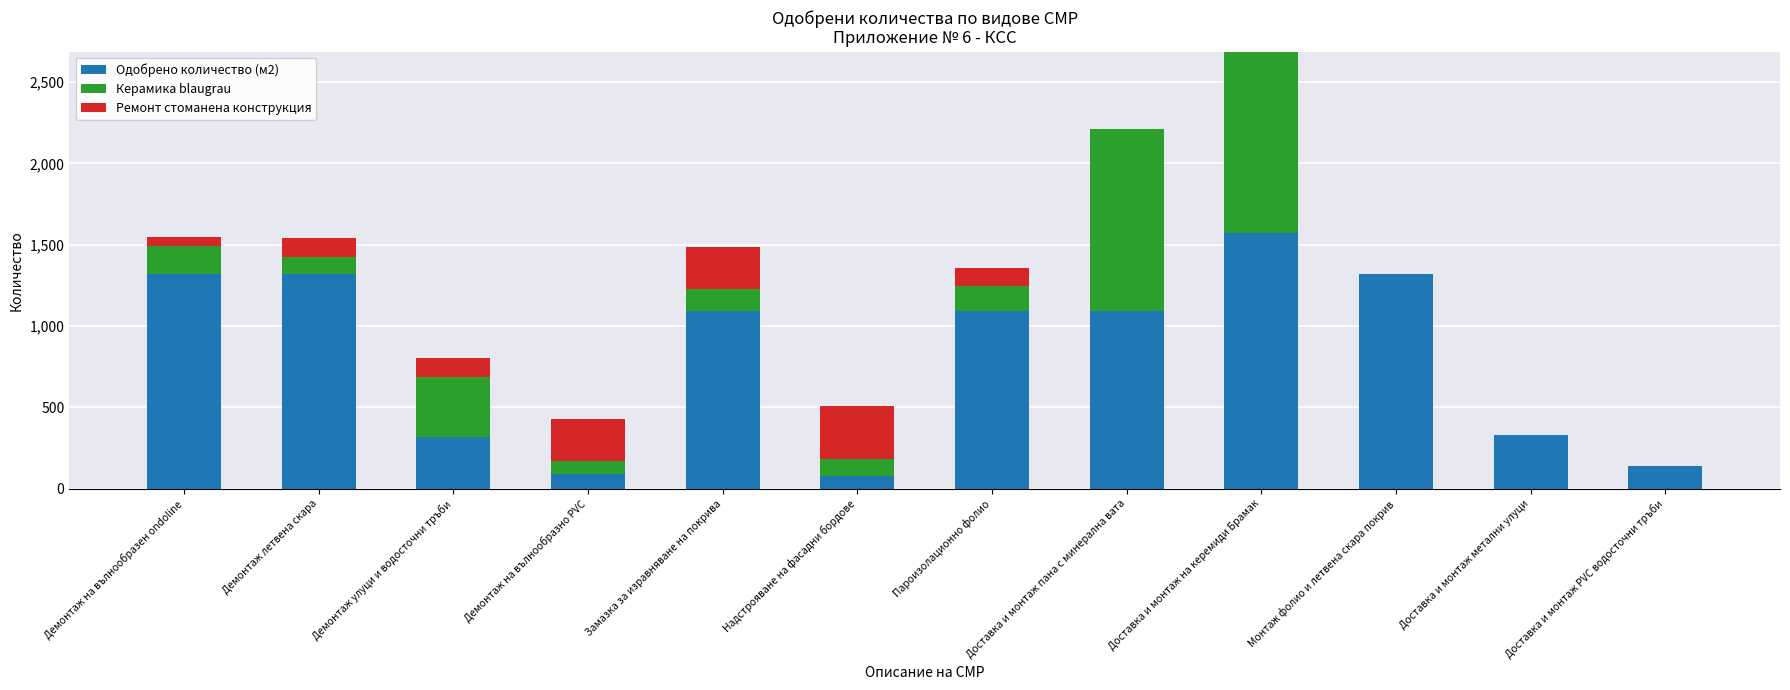

What is the total value across all series at Демонтаж на вълнообразно PVC?

429.0